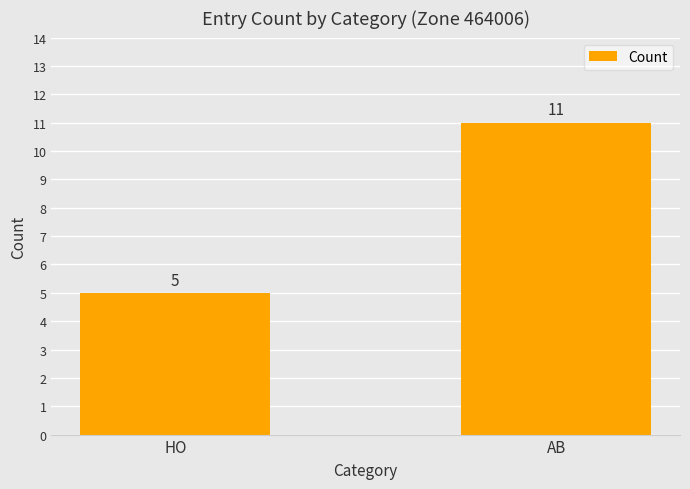

Reading left to right, extract all data points from this chart.

5	11